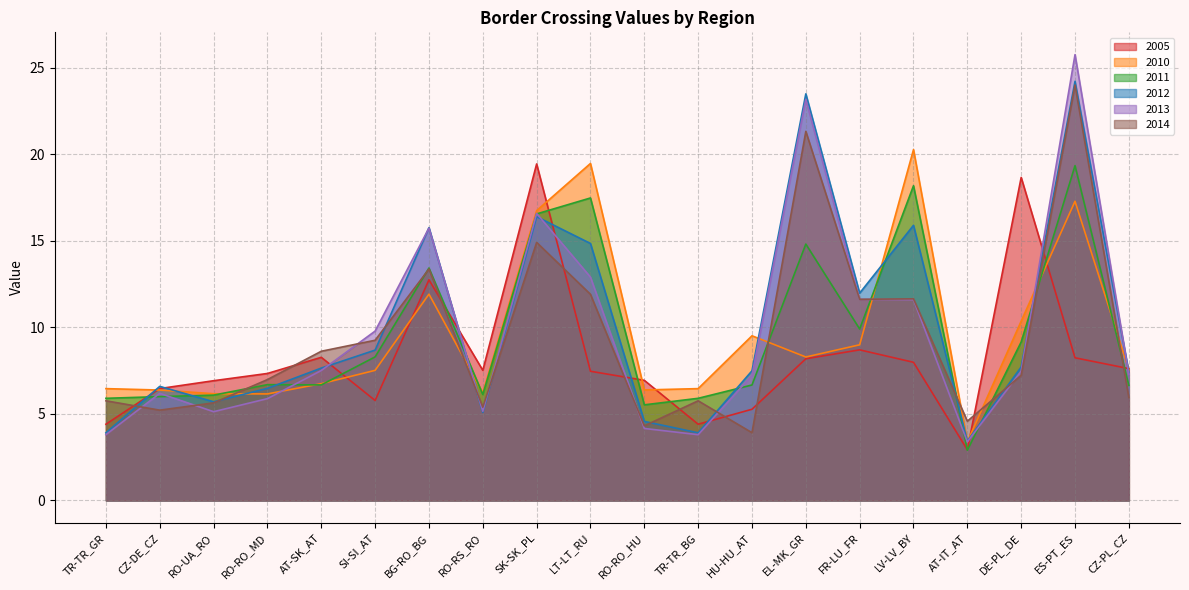

Read the 2010 value at EL-MK_GR.

8.3